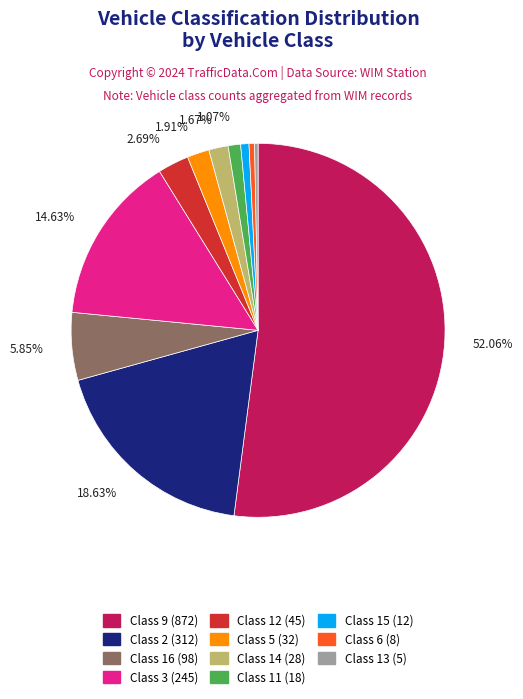

Is there a majority slice in this chart?

Yes